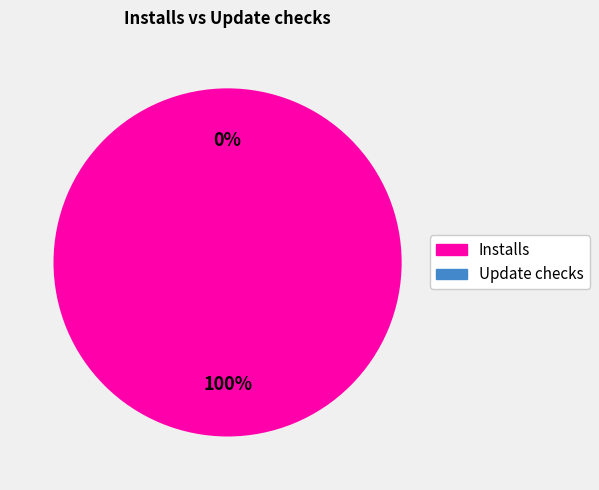

Count the number of slices in the pie.

2